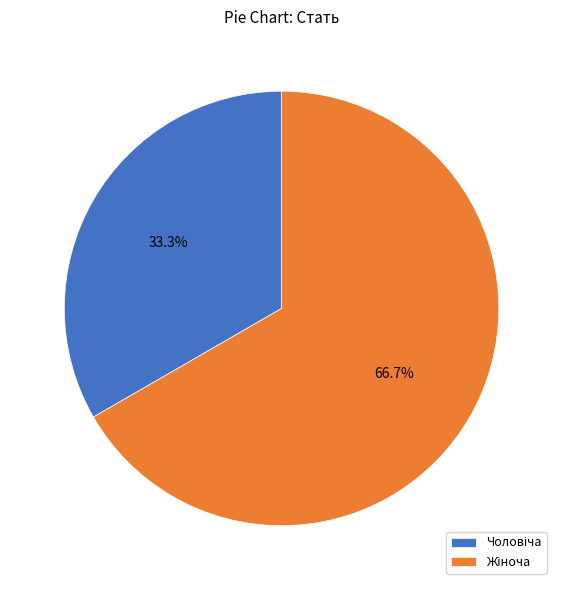

Does any single category account for the majority?

Yes